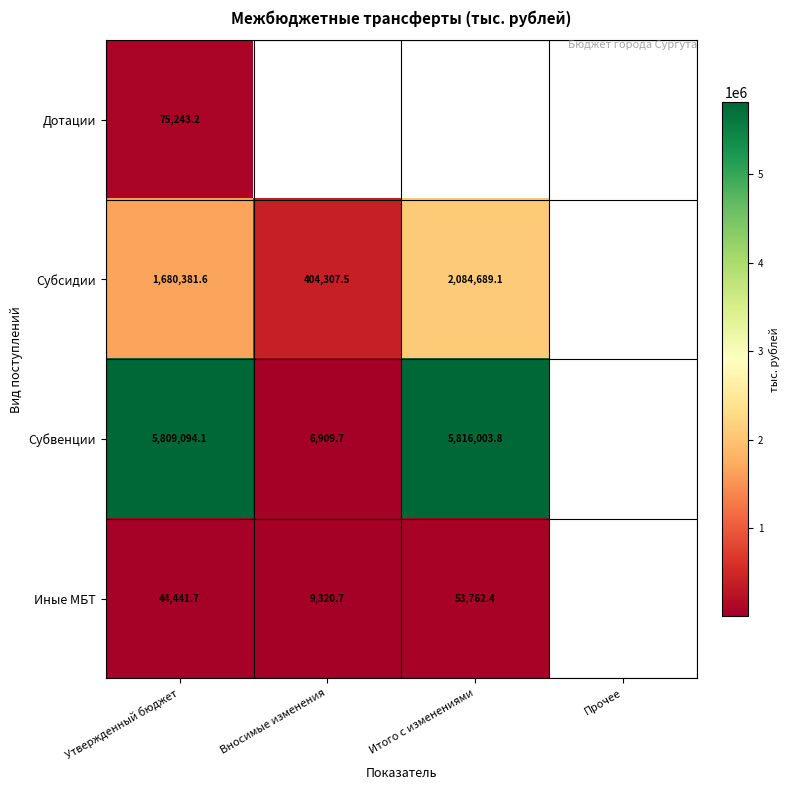

What is the sum of the Субсидии values at Вносимые изменения and Итого с изменениями?

2488996.6